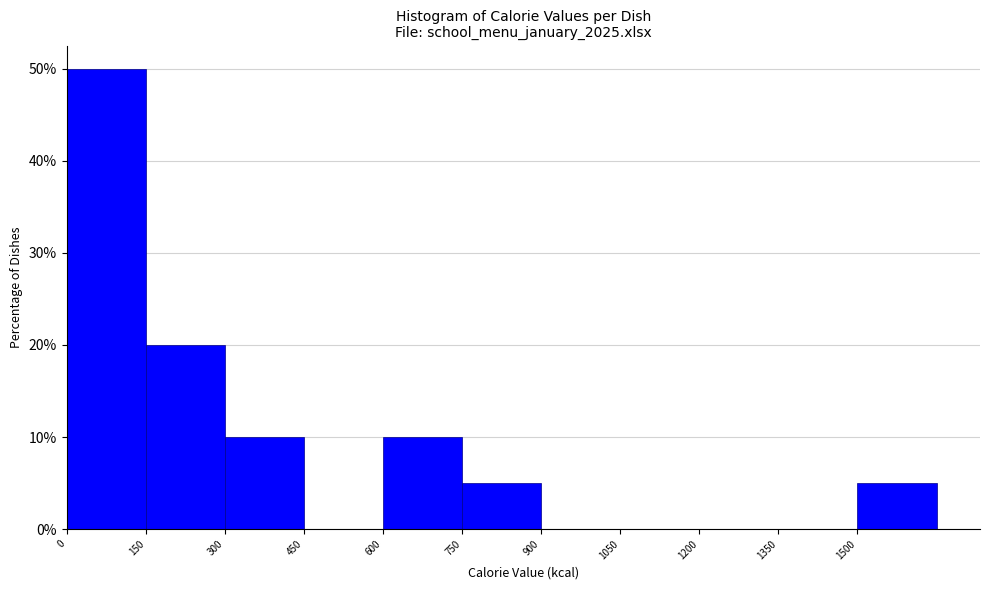

What is the height of the bar covering 750 to 900 on the x-axis? Neither the bar edges nor the heights are printed on the chart, so give them approximately, as read against the axes.

5